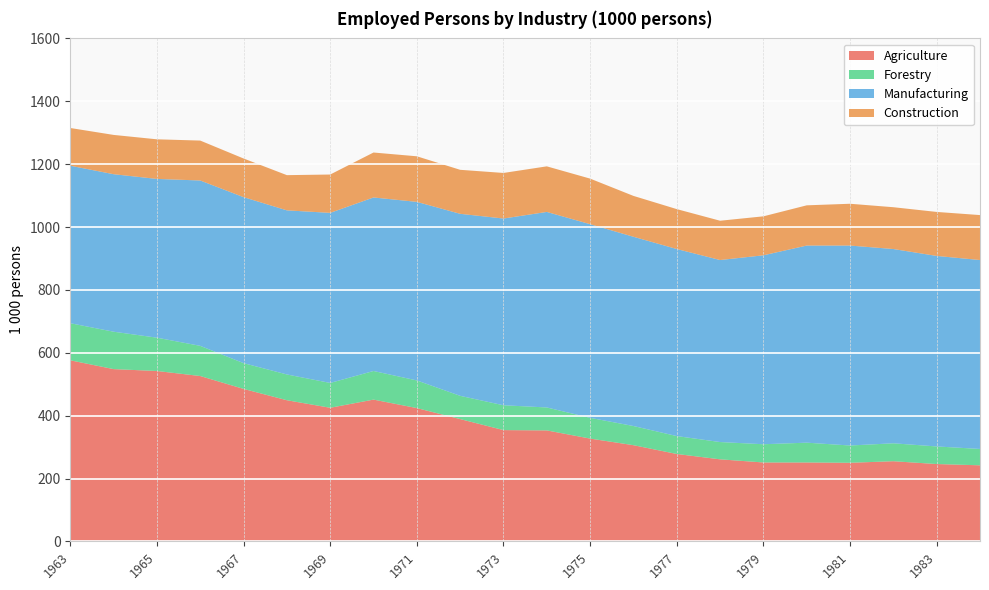

Reading left to right, extract all data points from this chart.

Agriculture: 1963=576	1964=548	1965=542	1966=526	1967=485	1968=449	1969=425	1970=451	1971=424	1972=389	1973=354	1974=353	1975=327	1976=306	1977=278	1978=261	1979=251	1980=251	1981=250	1982=255	1983=246	1984=242
Forestry: 1963=118	1964=119	1965=106	1966=96	1967=82	1968=82	1969=79	1970=91	1971=88	1972=74	1973=79	1974=73	1975=66	1976=61	1977=57	1978=55	1979=58	1980=63	1981=55	1982=57	1983=56	1984=52
Manufacturing: 1963=501	1964=501	1965=505	1966=526	1967=528	1968=522	1969=541	1970=552	1971=568	1972=579	1973=594	1974=622	1975=616	1976=602	1977=595	1978=579	1979=601	1980=627	1981=636	1982=618	1983=606	1984=601
Construction: 1963=120	1964=125	1965=126	1966=127	1967=123	1968=112	1969=122	1970=143	1971=145	1972=140	1973=145	1974=145	1975=145	1976=130	1977=127	1978=125	1979=124	1980=128	1981=133	1982=133	1983=140	1984=143